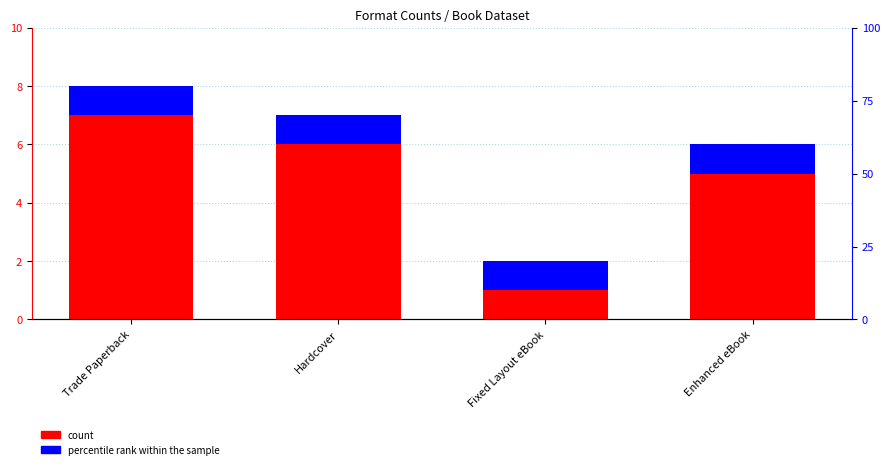

What is the minimum value for percentile rank within the sample?

1